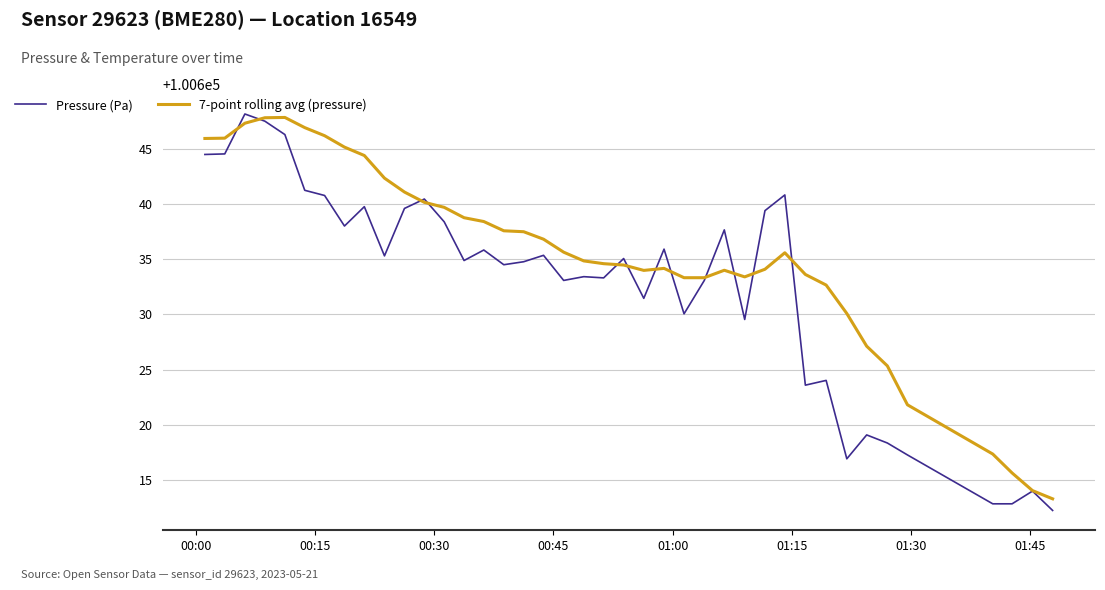

At how many categories does at least one series exceed 100642?

10